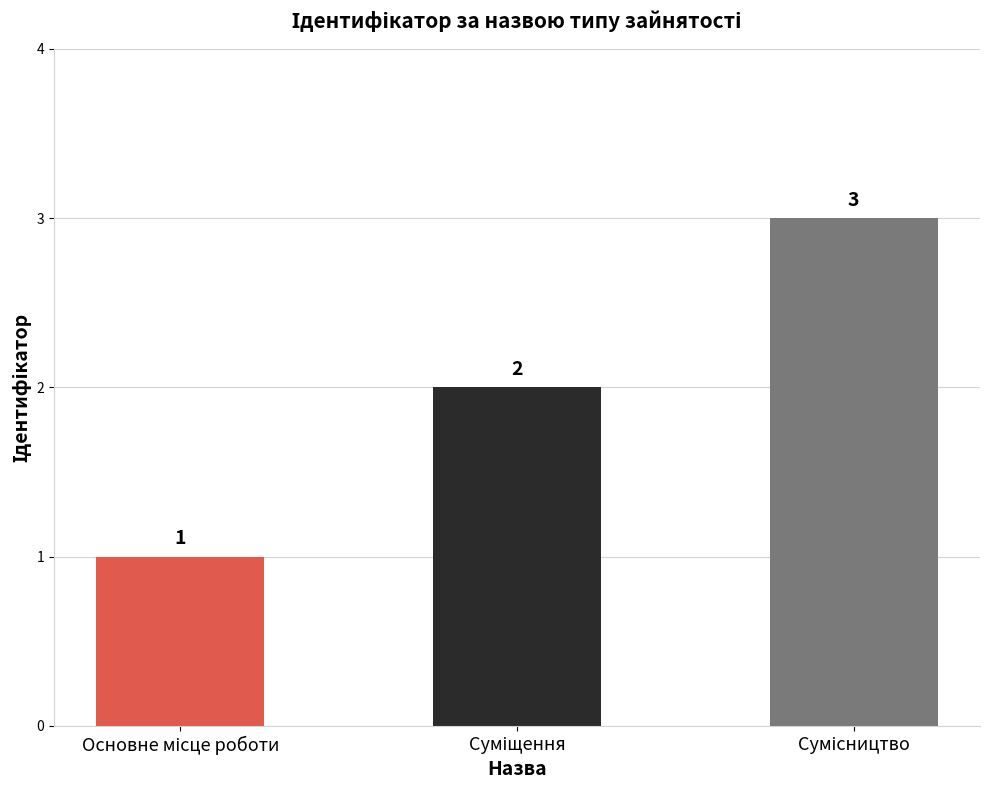

What is the maximum value shown in the chart?

3